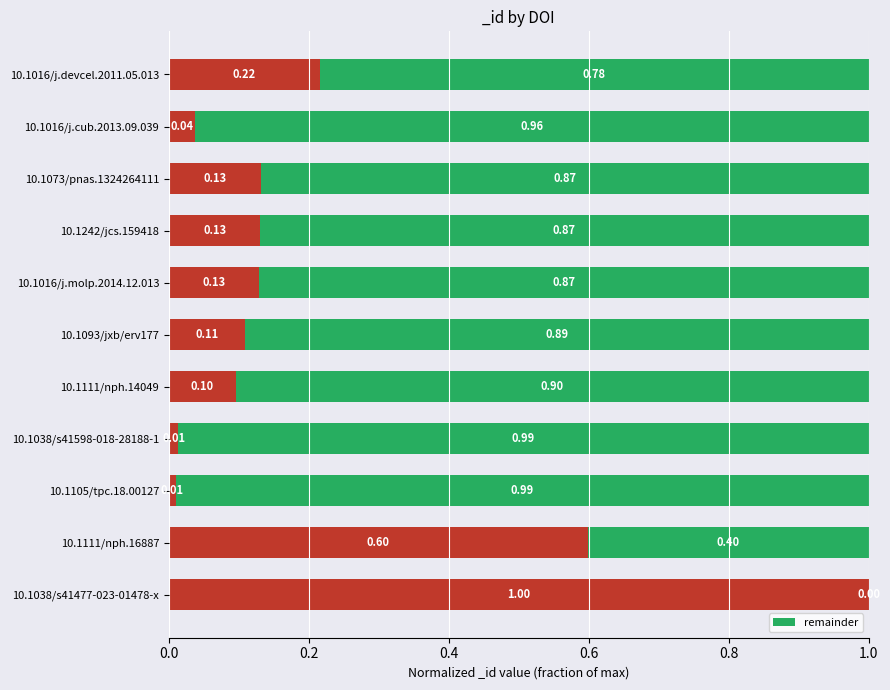

How many positive values are there?

10